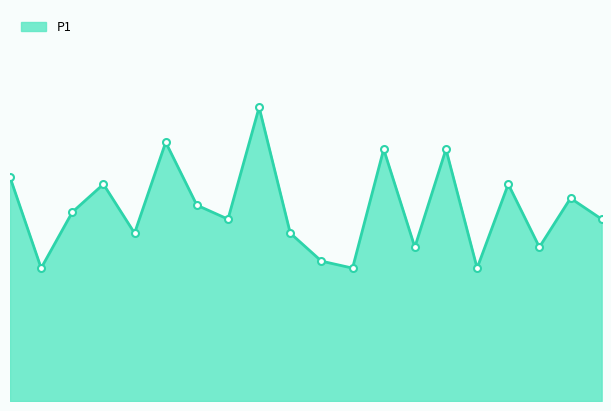

How many points are lower than both their immediate neighbors (excluding endpoints)?

7